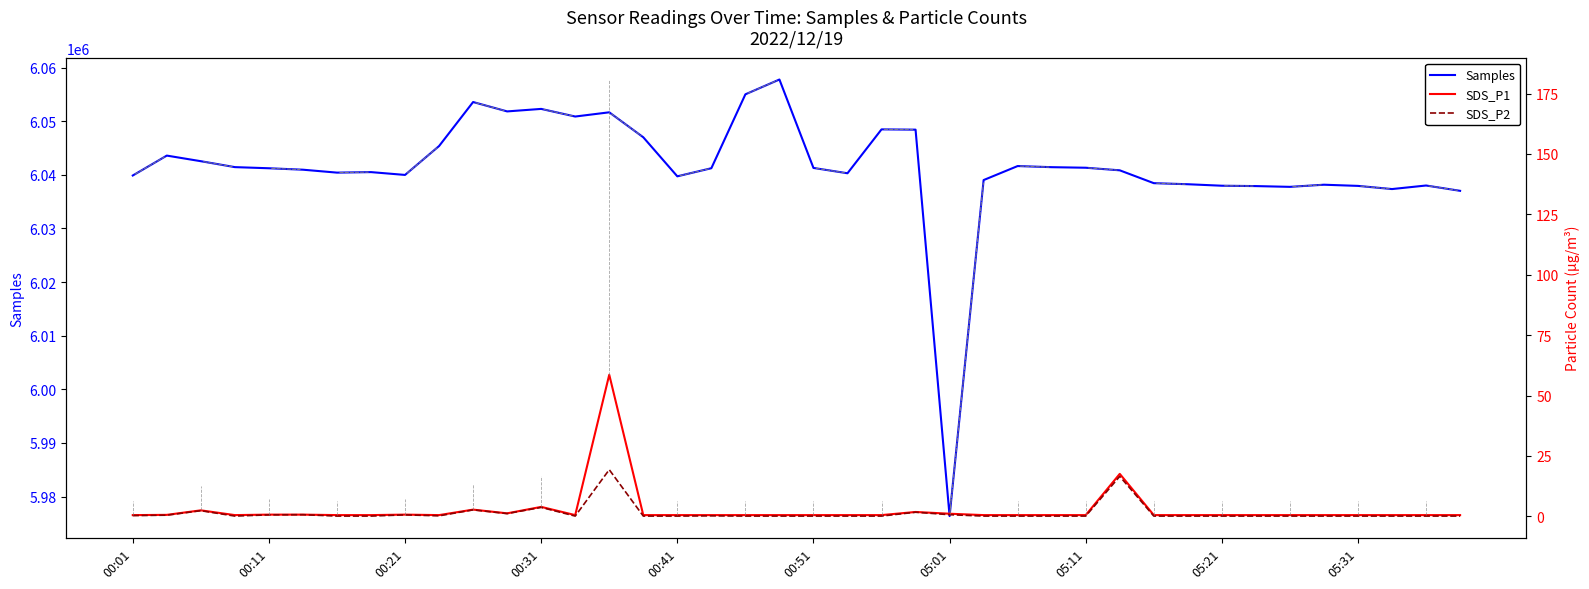

Does the chart display data point markers on the line(s)?

No